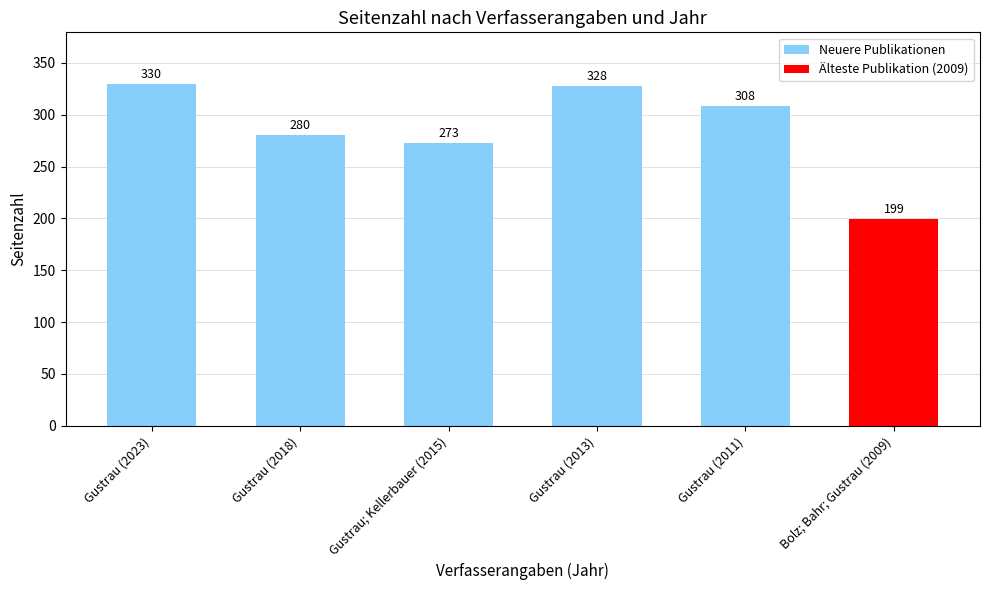

What is the label of the 6th bar from the left?

Bolz; Bahr; Gustrau (2009)